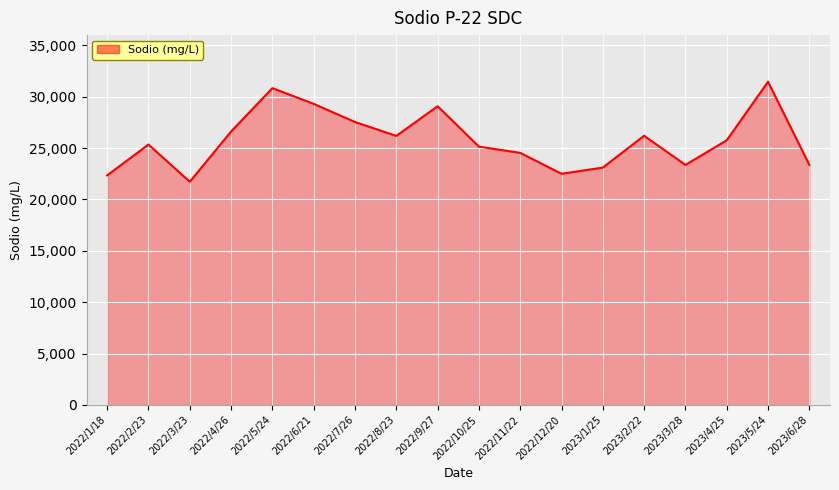

Is it true that the value at 2022/9/27 is 29078.2?

True